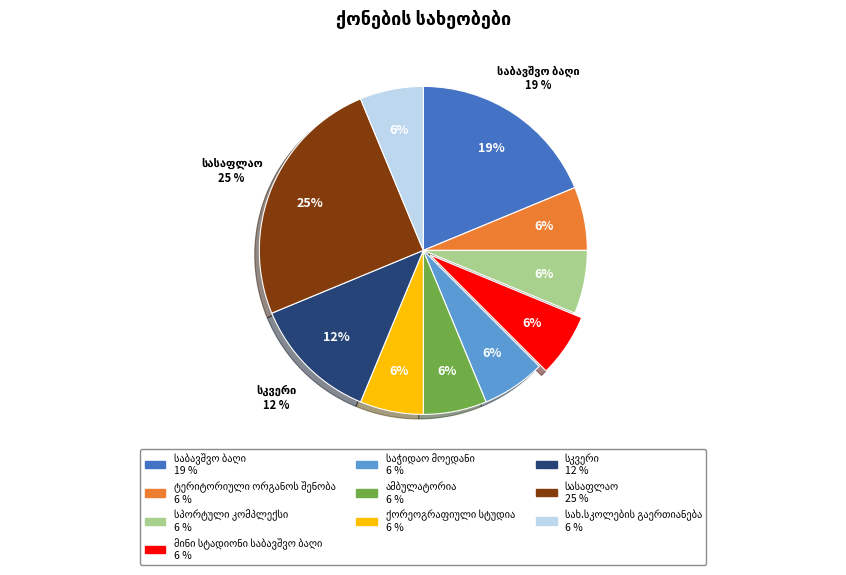

Is it true that საბავშვო ბაღი is 19% of the pie?

True